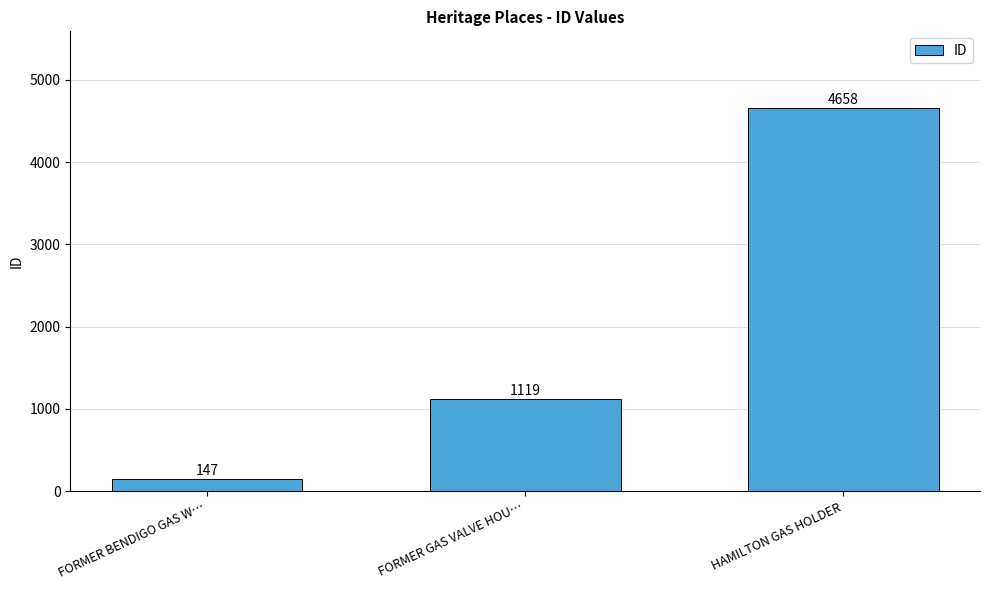

Reading left to right, transcribe all the data shown in this chart.

147	1119	4658